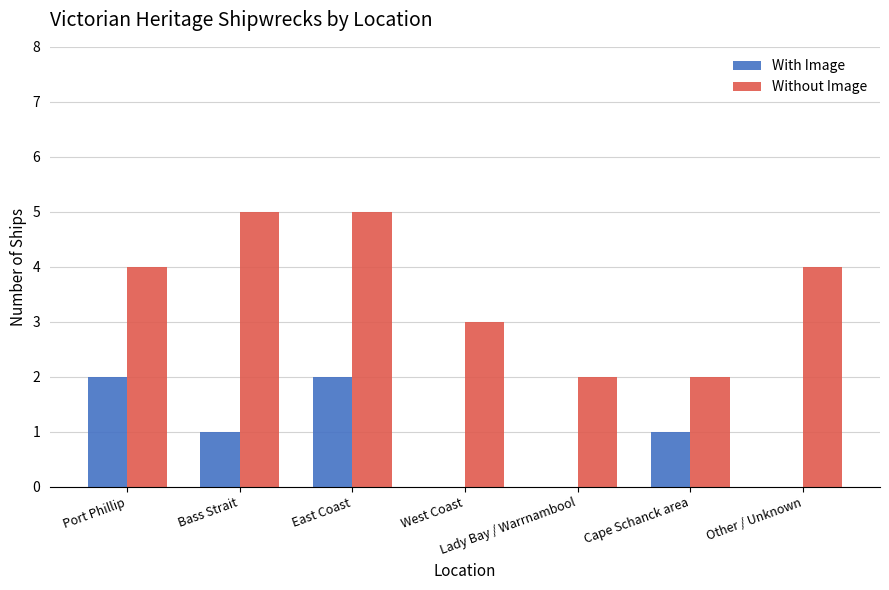

Count the Without Image values in the range 2 to 5.

7